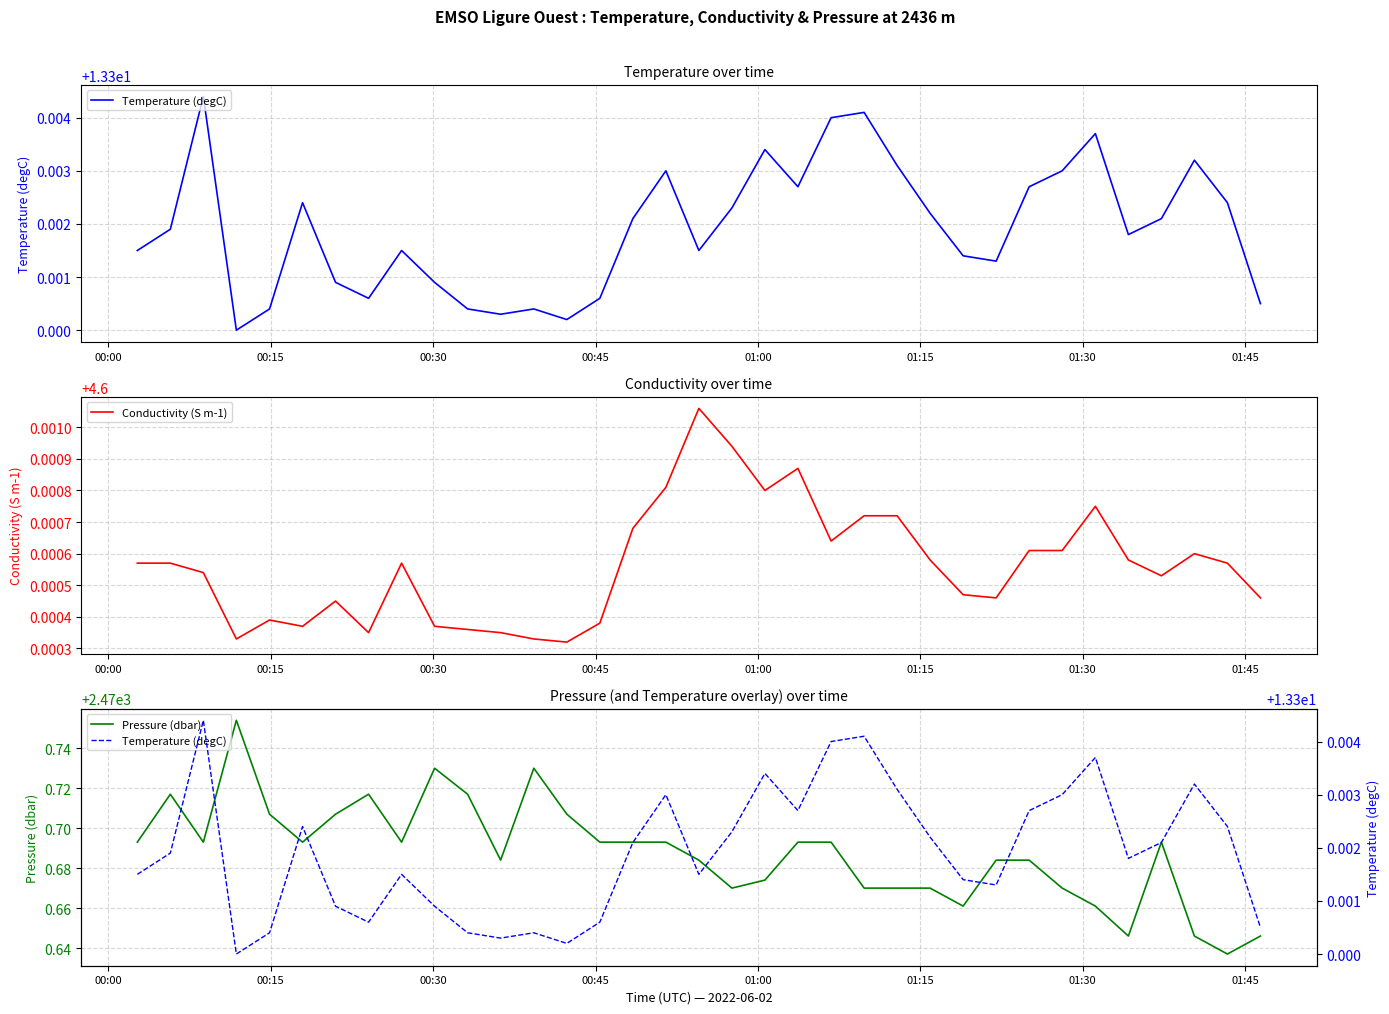

What is the difference between the highest and lowest values at 01:15?

2466.1